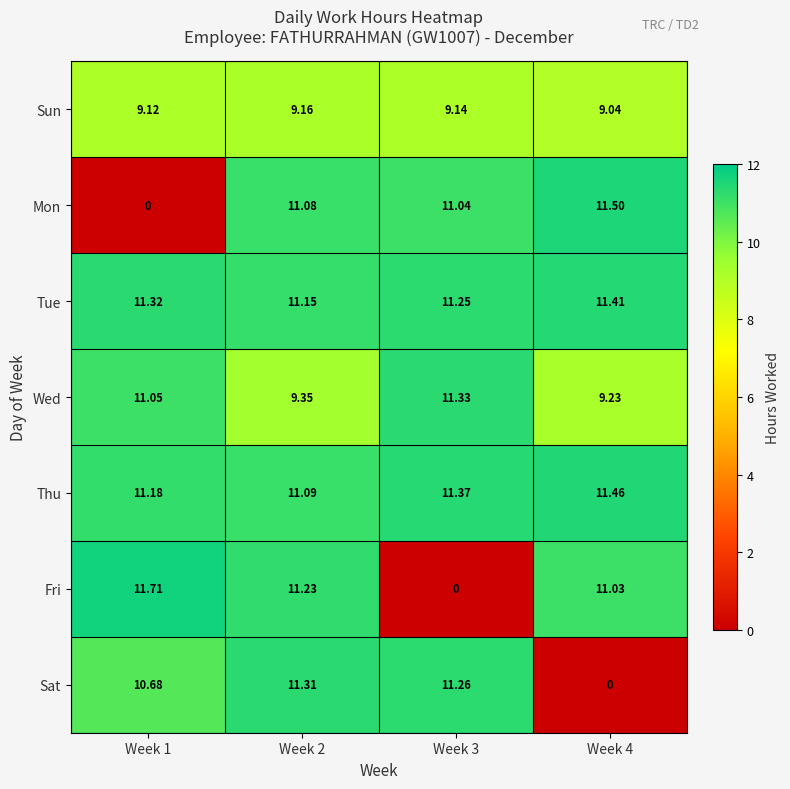

At Week 4, list the series in order from largest to smallest.

Mon, Thu, Tue, Fri, Wed, Sun, Sat